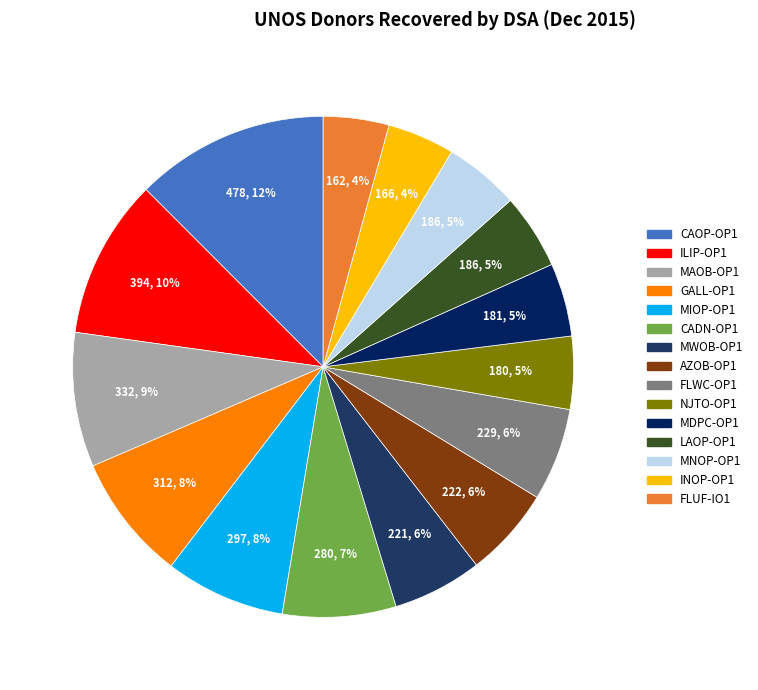

What percentage is the GALL-OP1 slice, to the nearest percent?

8%